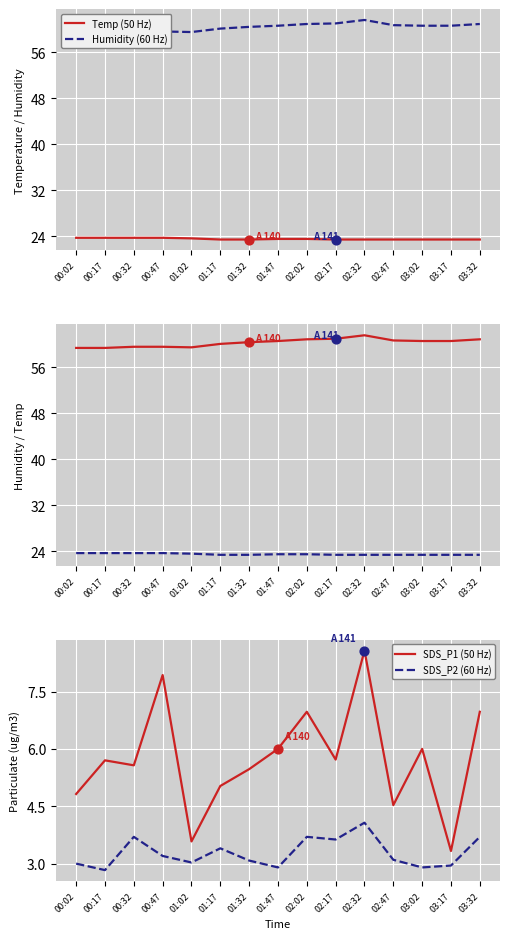

Is the value of Humidity (50 Hz) at 01:17 greater than the value of Temp (60 Hz) at 00:47?

Yes